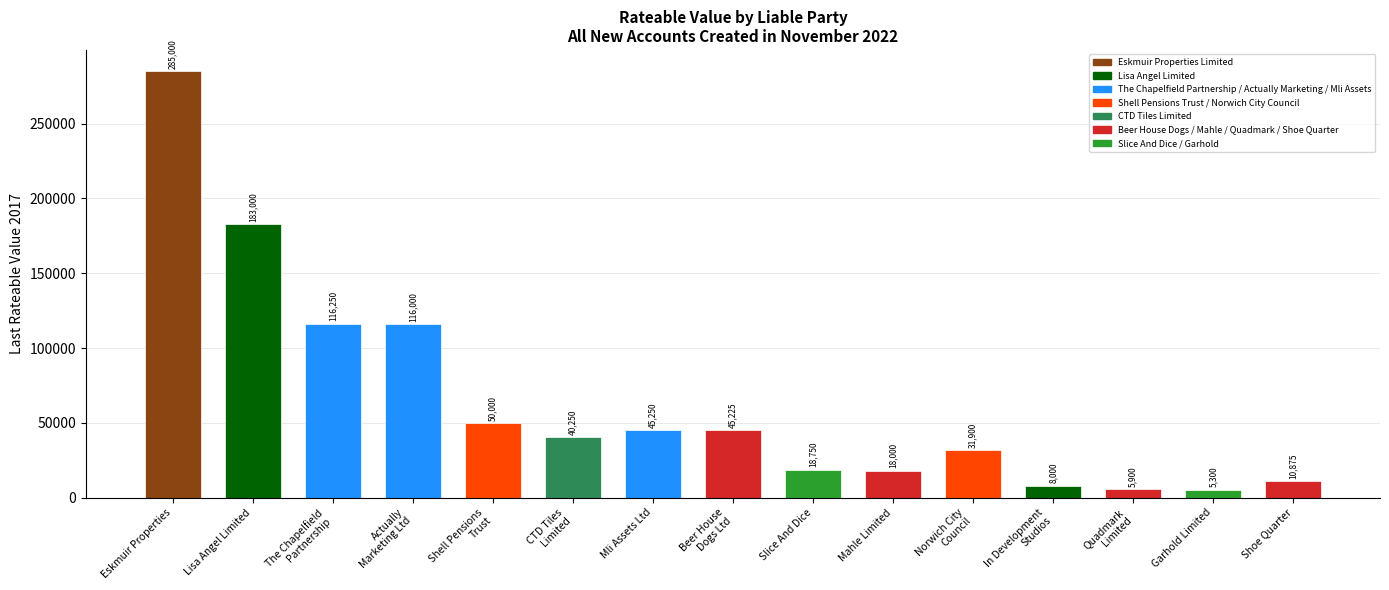

What is the label of the 13th bar from the left?

Quadmark
Limited